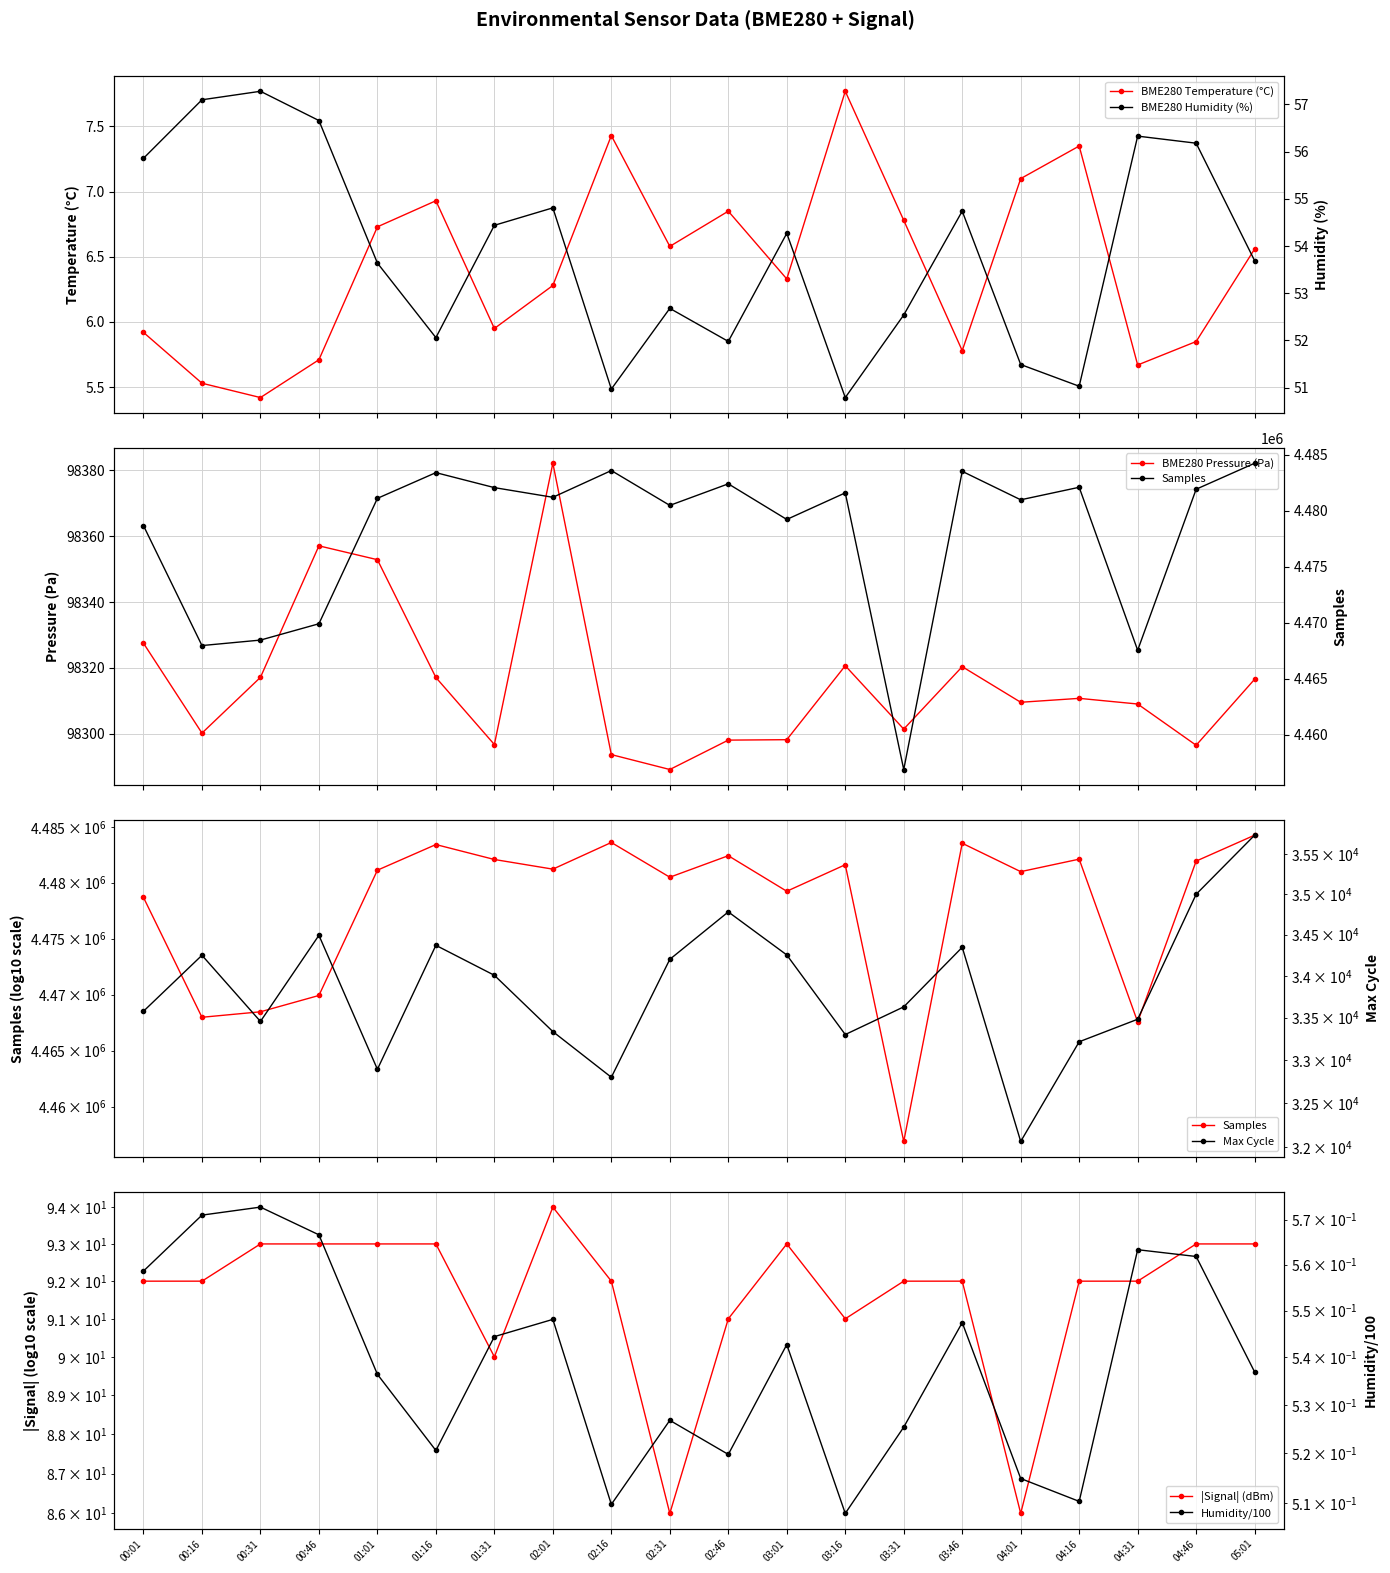

What is the minimum value shown in the chart?

5.4